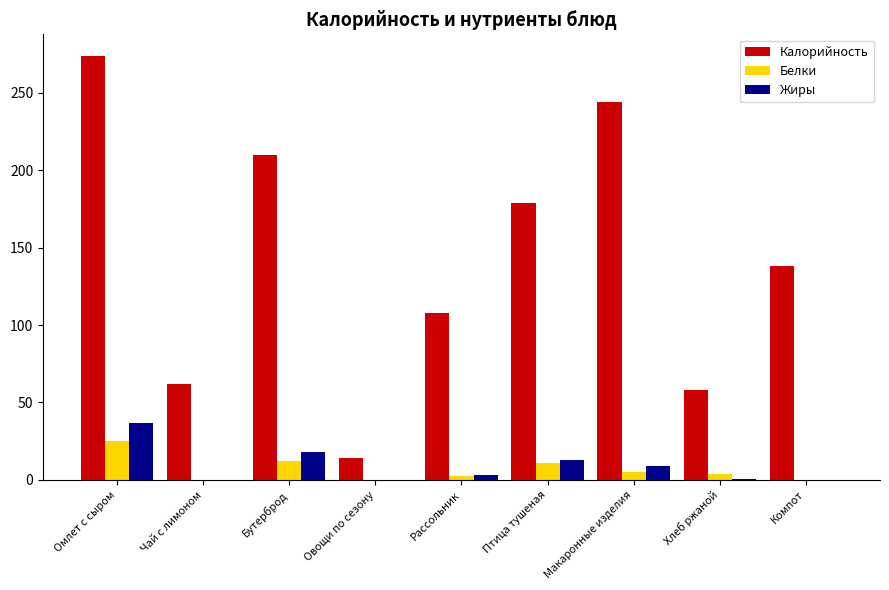

How many groups of bars are there?

9